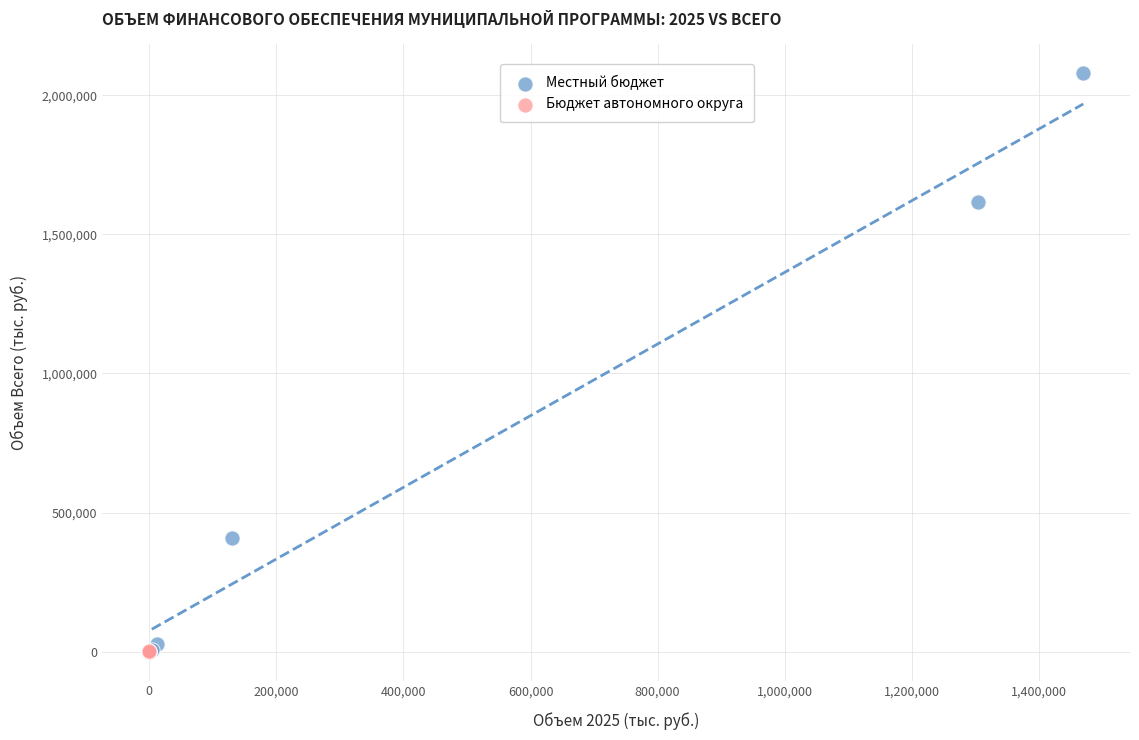

Which series contains the highest Y value?

Местный бюджет